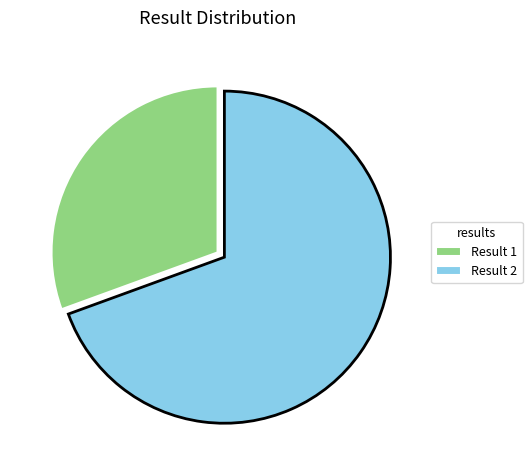

Do Result 2 and Result 1 together represent more than half of the pie?

Yes